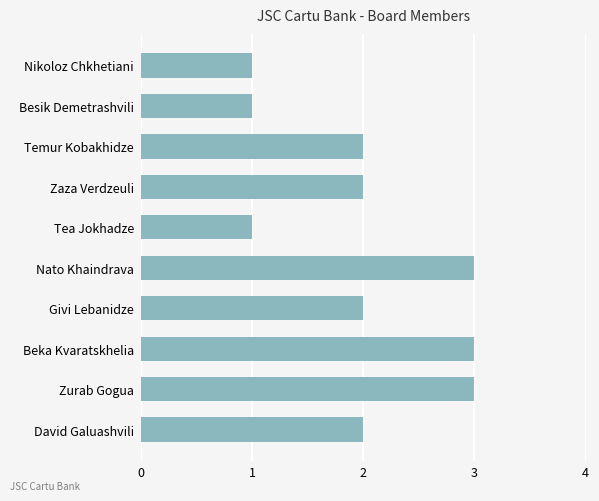

What is the label of the 8th bar from the top?

Beka Kvaratskhelia